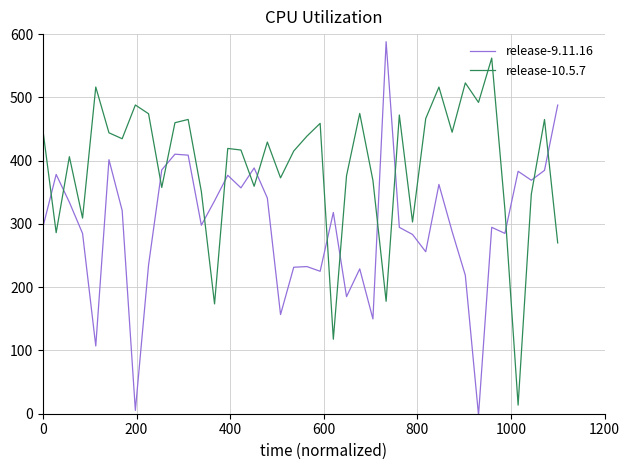

How many times do release-9.11.16 and release-10.5.7 cross each other?

15